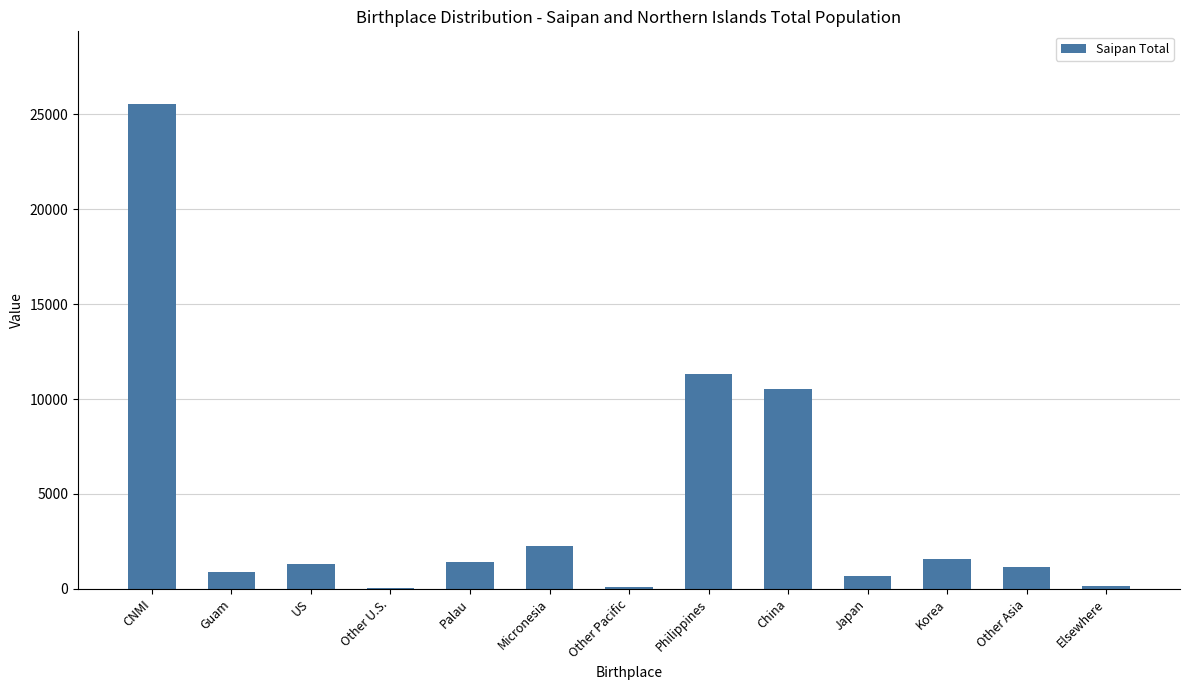

At which label is the value closest to 12781?

Philippines